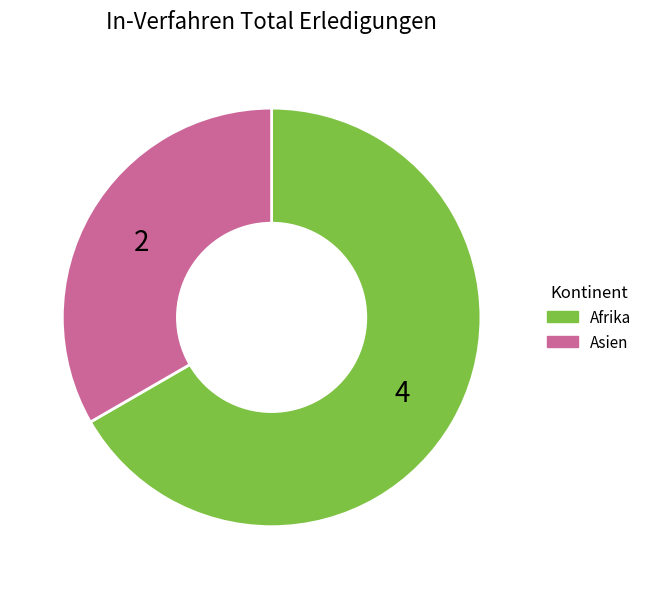

Rank the categories by value from highest to lowest.

Afrika, Asien